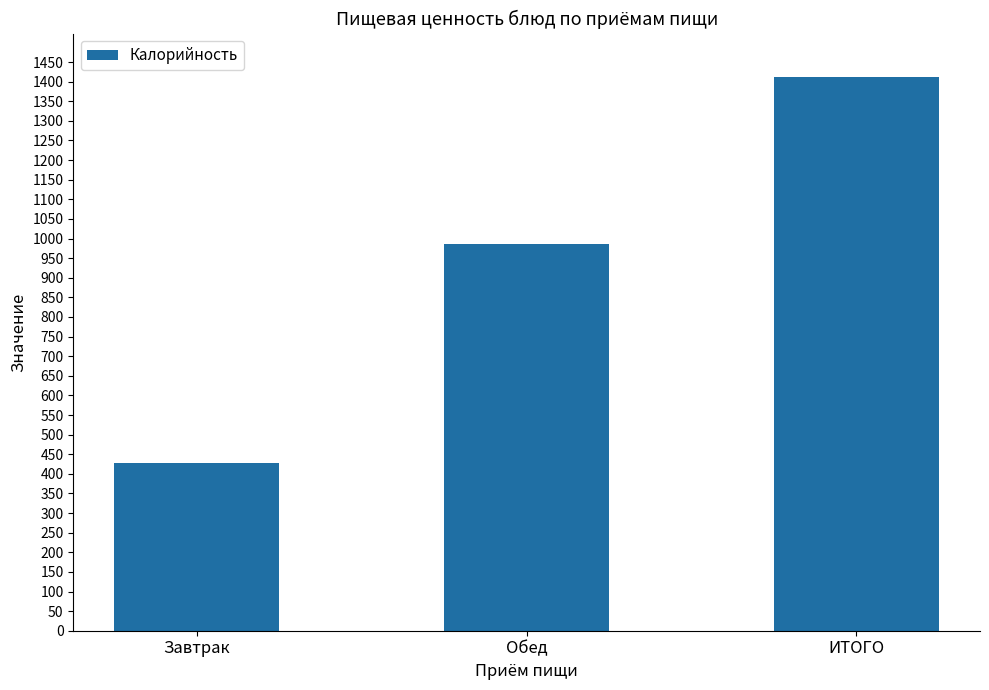

Rank the categories by value from highest to lowest.

ИТОГО, Обед, Завтрак